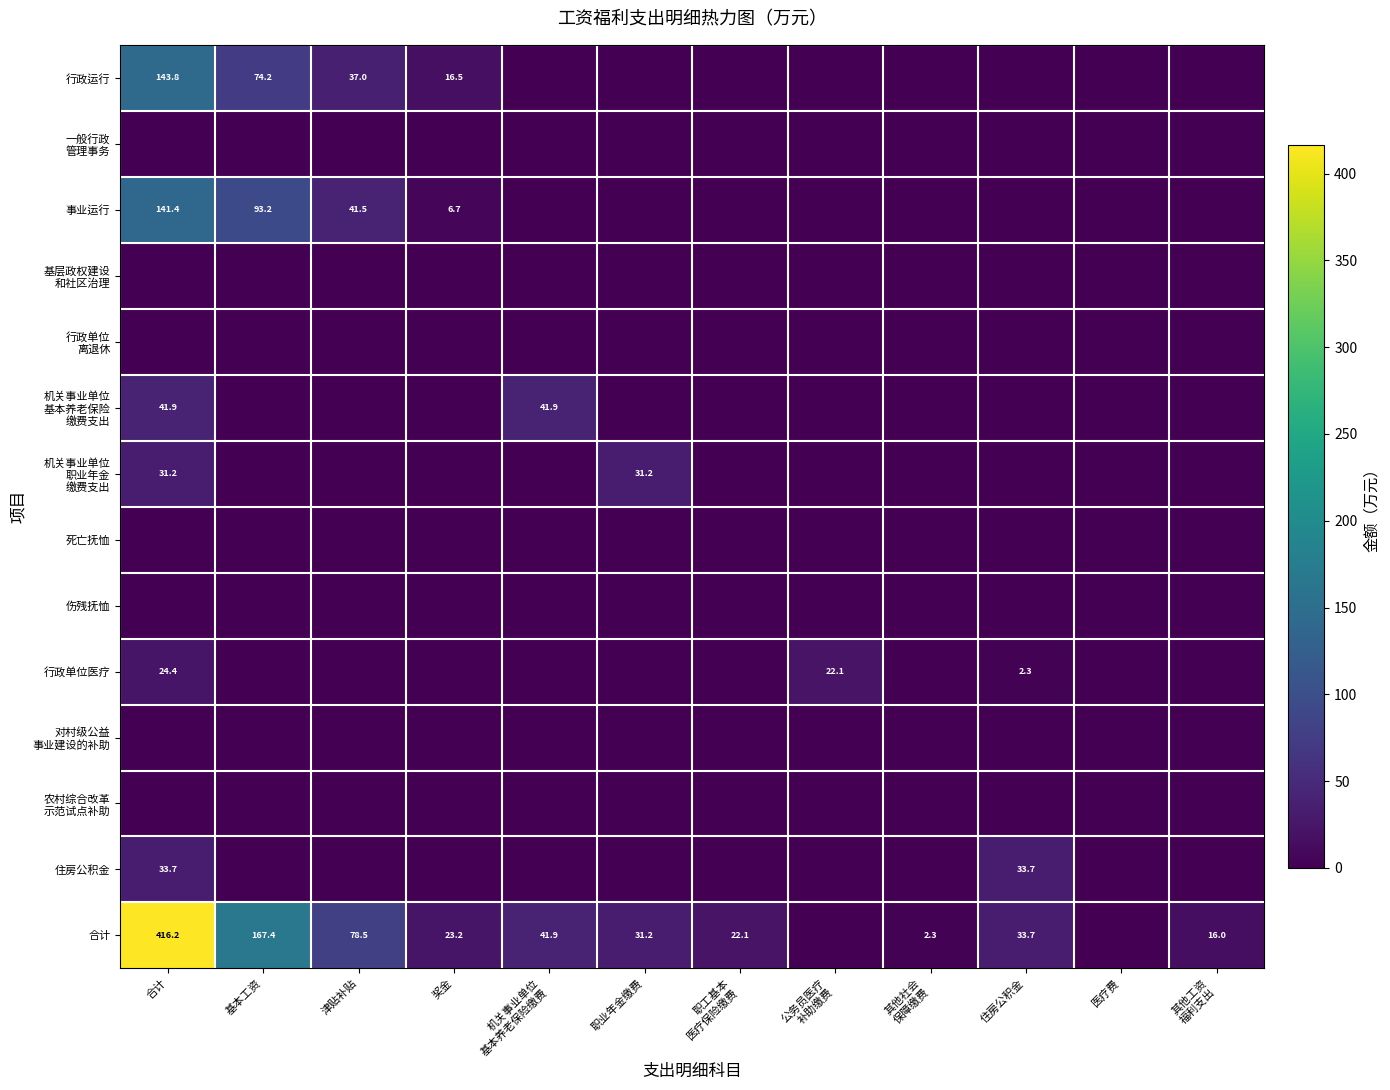

What is the sum of the 合计 values at 职业年金缴费 and 合计?

447.4